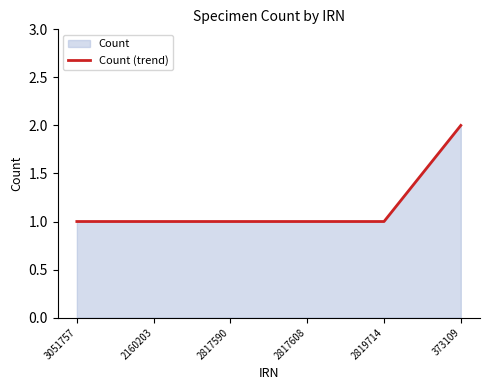

Rank the categories by value from highest to lowest.

373109, 3051757, 2160203, 2817590, 2817608, 2819714